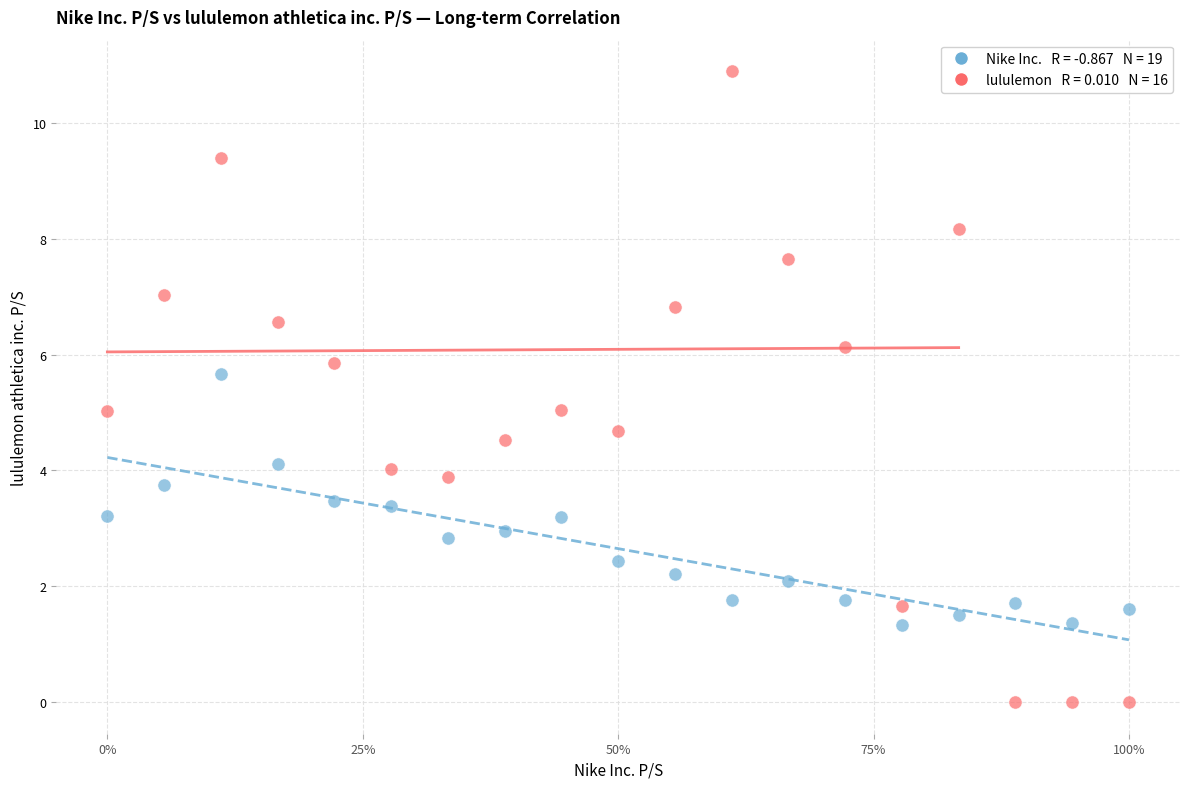

Across all data points, what is the range of X values (max minus min)?

1.0